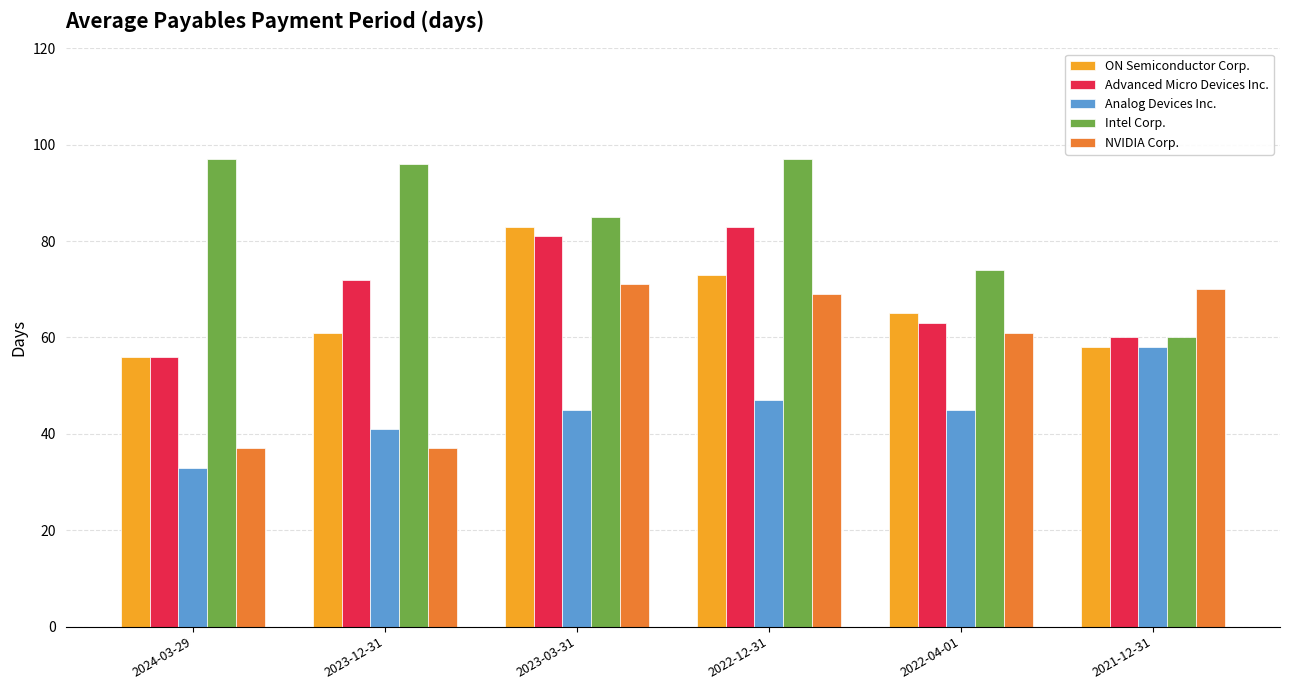

What is the value of the Analog Devices Inc. bar at the 4th from the left?

47